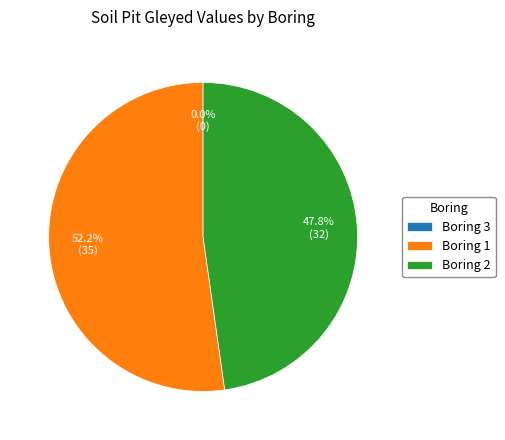

How many slices are in this pie chart?

3